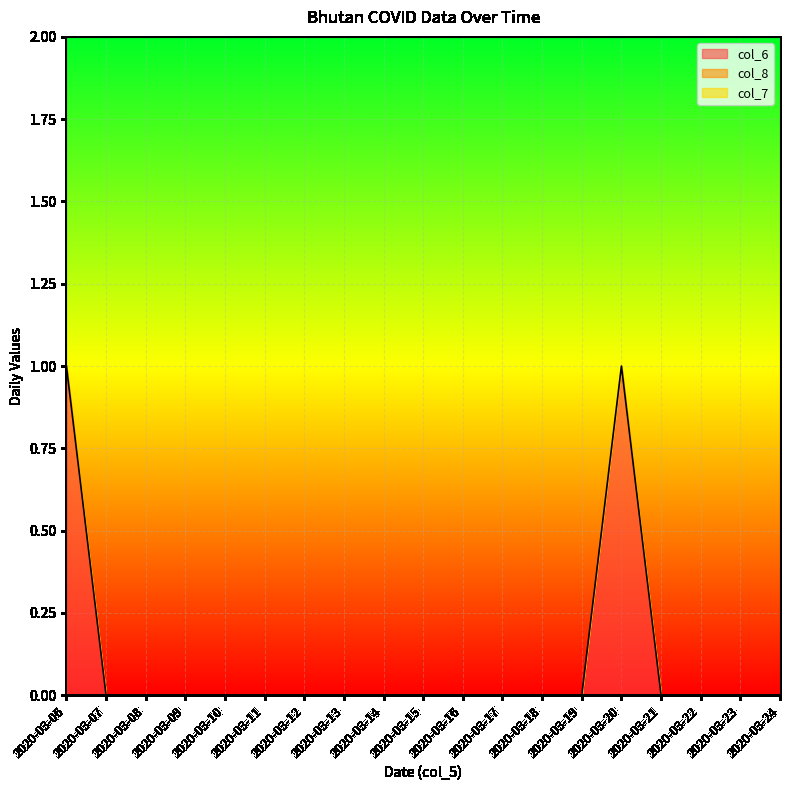

Reading left to right, what are all the values shown in this chart?

col_6: 1	0	0	0	0	0	0	0	0	0	0	0	0	0	1	0	0	0	0
col_8: 0	0	0	0	0	0	0	0	0	0	0	0	0	0	0	0	0	0	0
col_7: 0	0	0	0	0	0	0	0	0	0	0	0	0	0	0	0	0	0	0